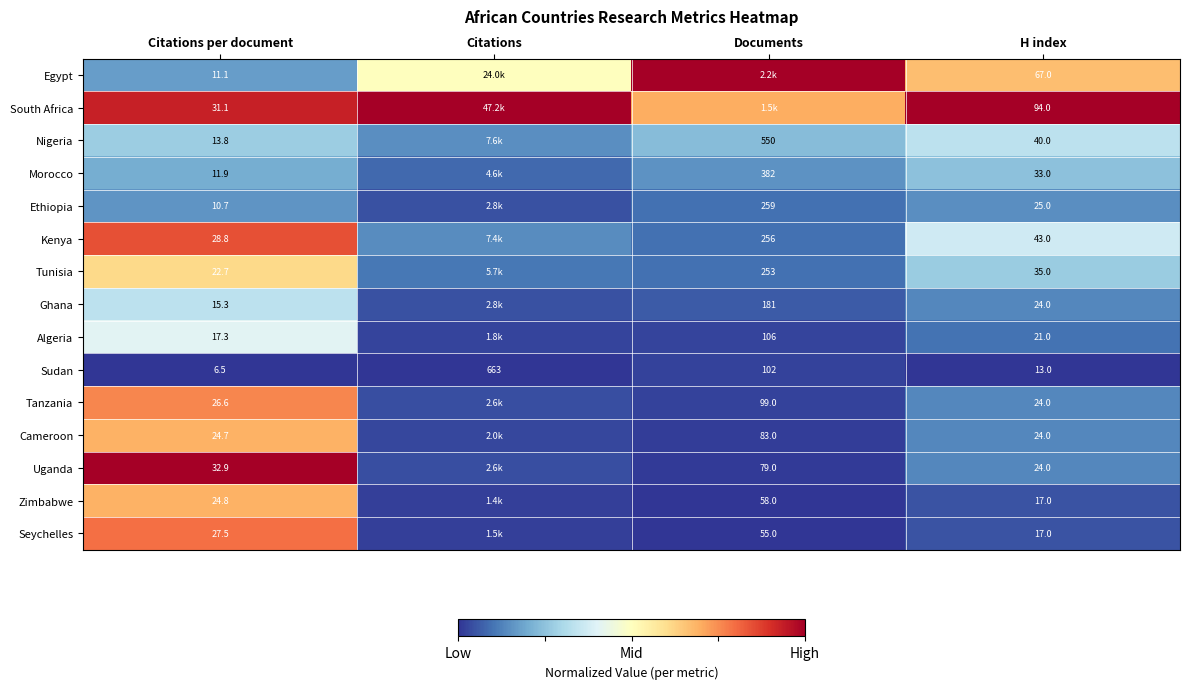

Between Citations per document and H index, which series saw the biggest shift?

South Africa